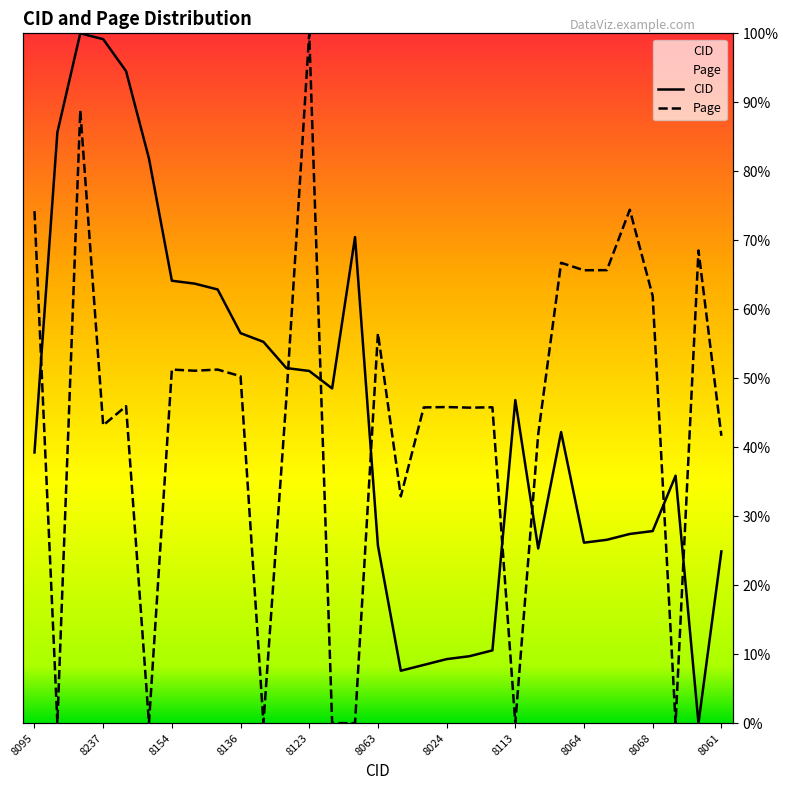

Which series has the largest total across all categories?

CID